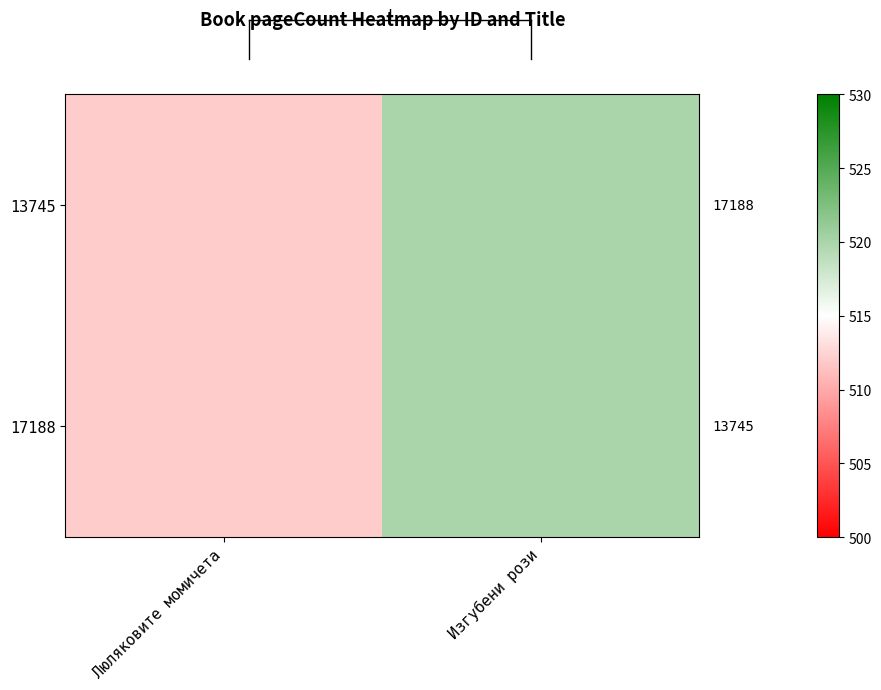

Rank the series by their maximum value, from highest to lowest.

13745, 17188